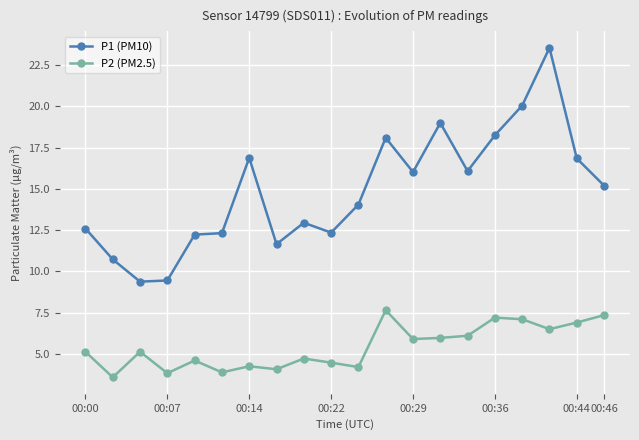

What is the sum of all P2 (PM2.5) values?

108.5